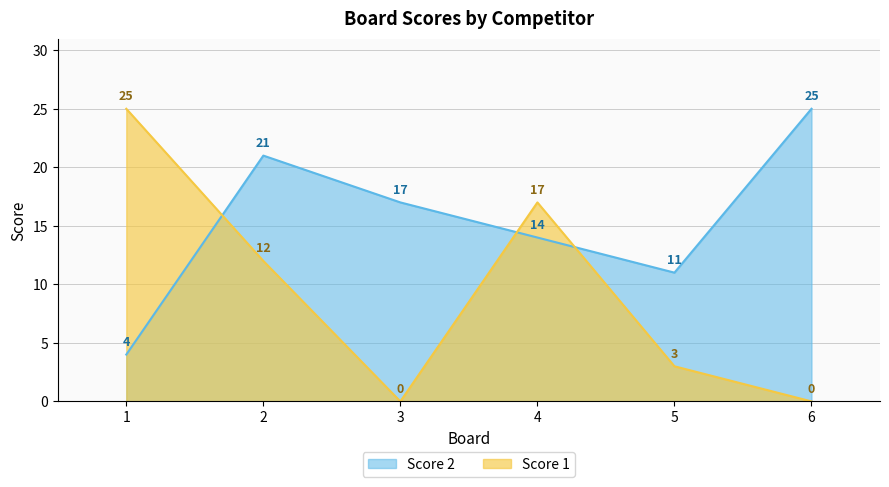

What is the sum of all Score 2 values?

92